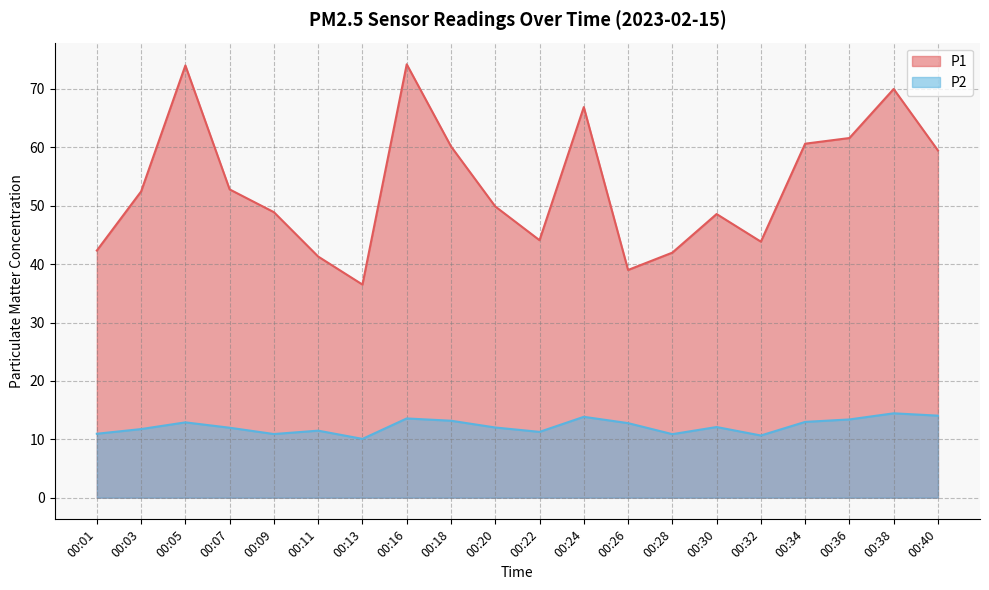

The value of P2 at 00:38 is 23.9. True or false?

False